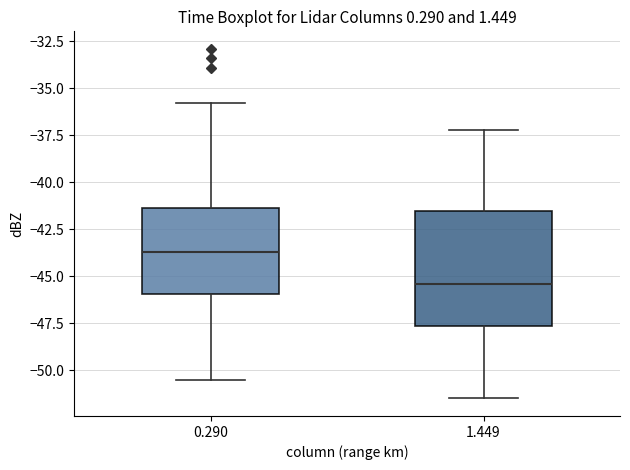

Where does the median line of the box at x = 0.290 sit on the y-axis? The values are not printed on the chart, so give them approximately, as read against the axis.

-43.5